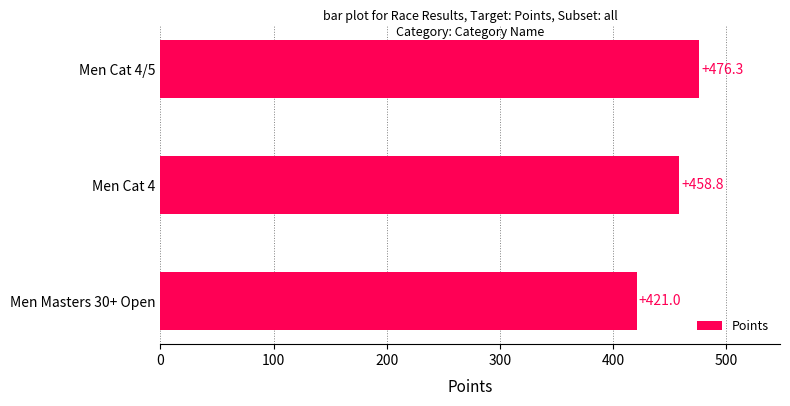

Count the number of values greater than 458.

2